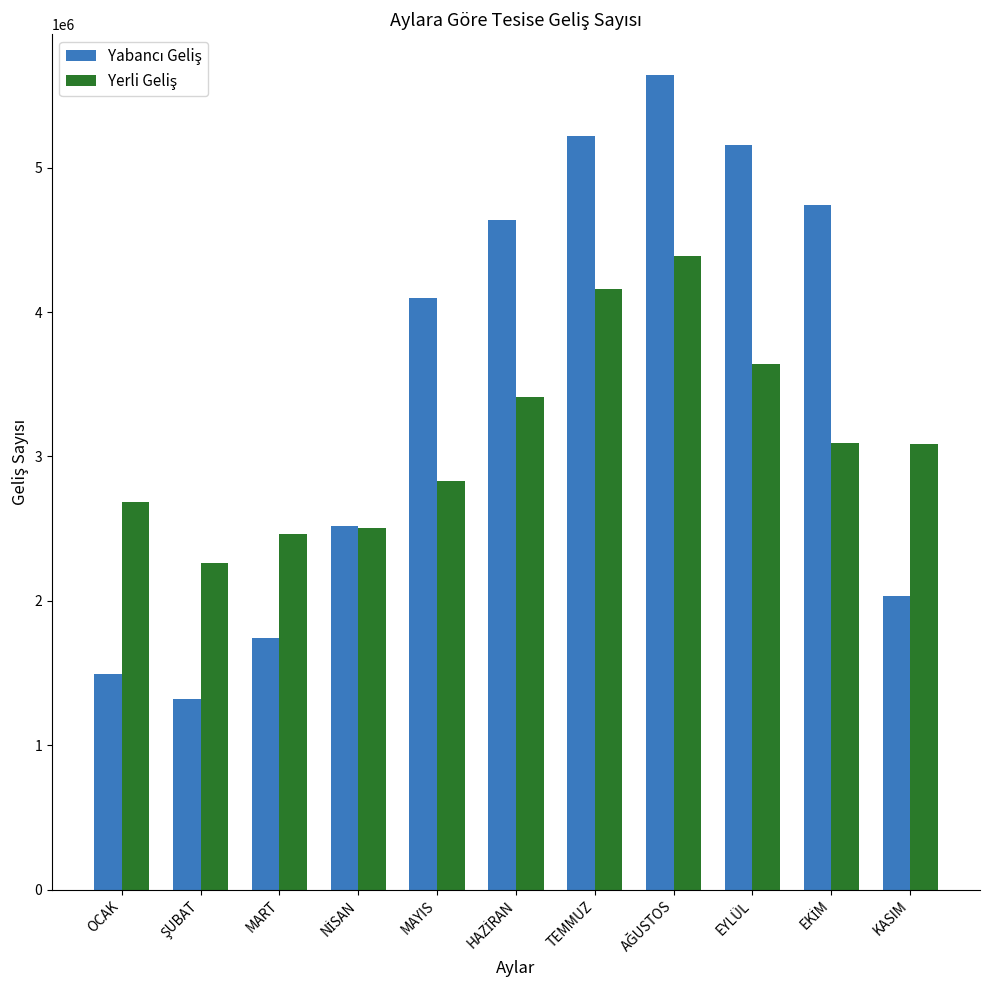

Are the bars grouped side by side (vs. stacked)?

Yes